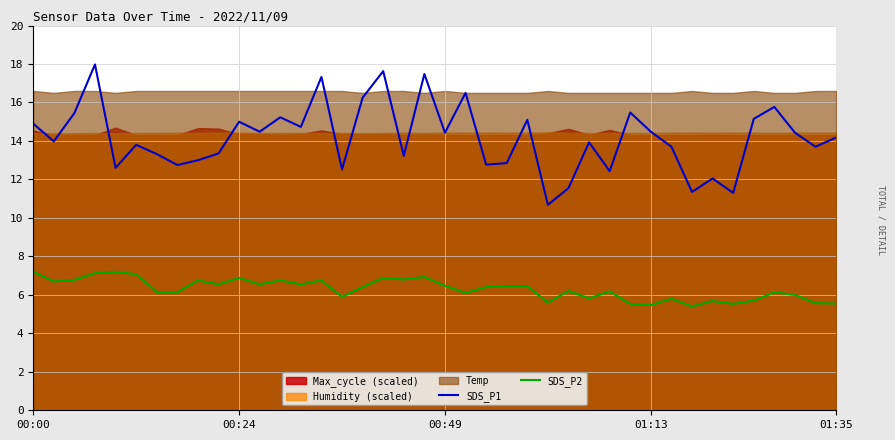

In SDS_P2, how many points are lower than both neighbors (excluding endpoints)?

13